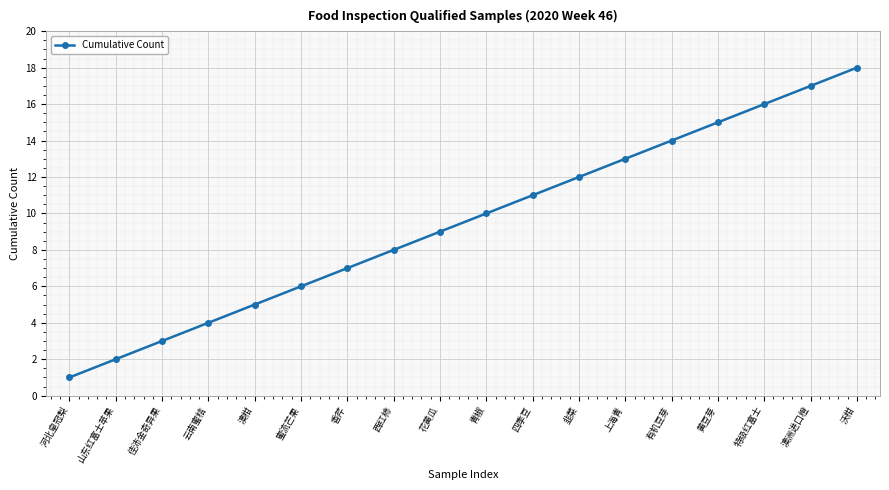

How many distinct data groups are displayed?

1